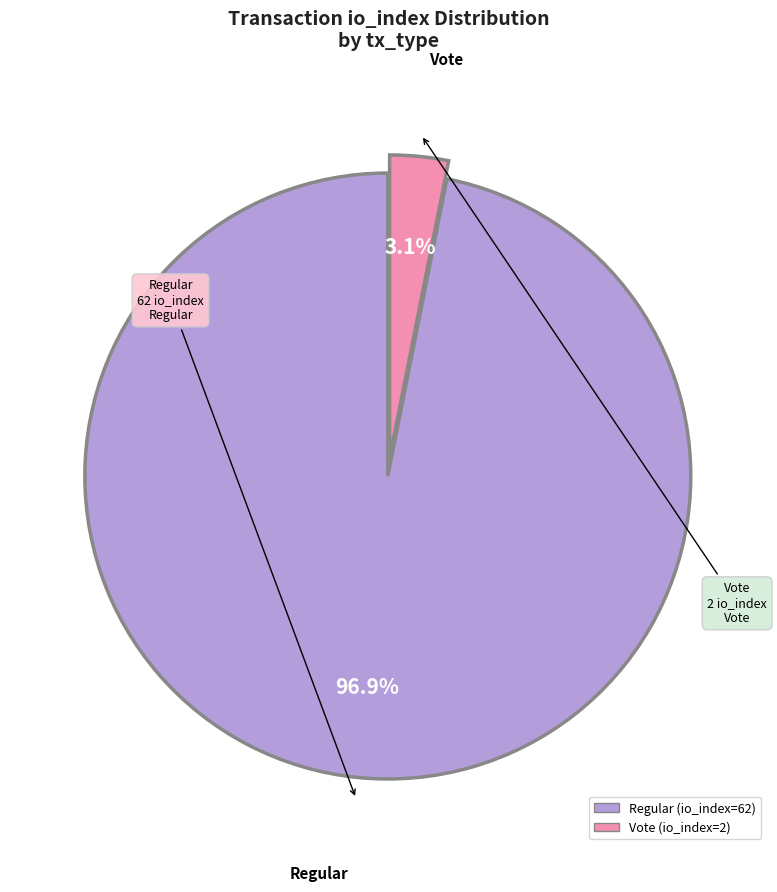

Is there any slice that represents more than half of the pie?

Yes